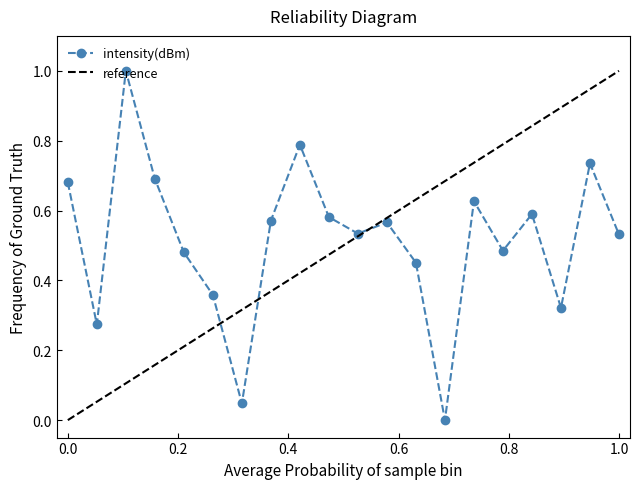

Count the number of values greater than 0.

19